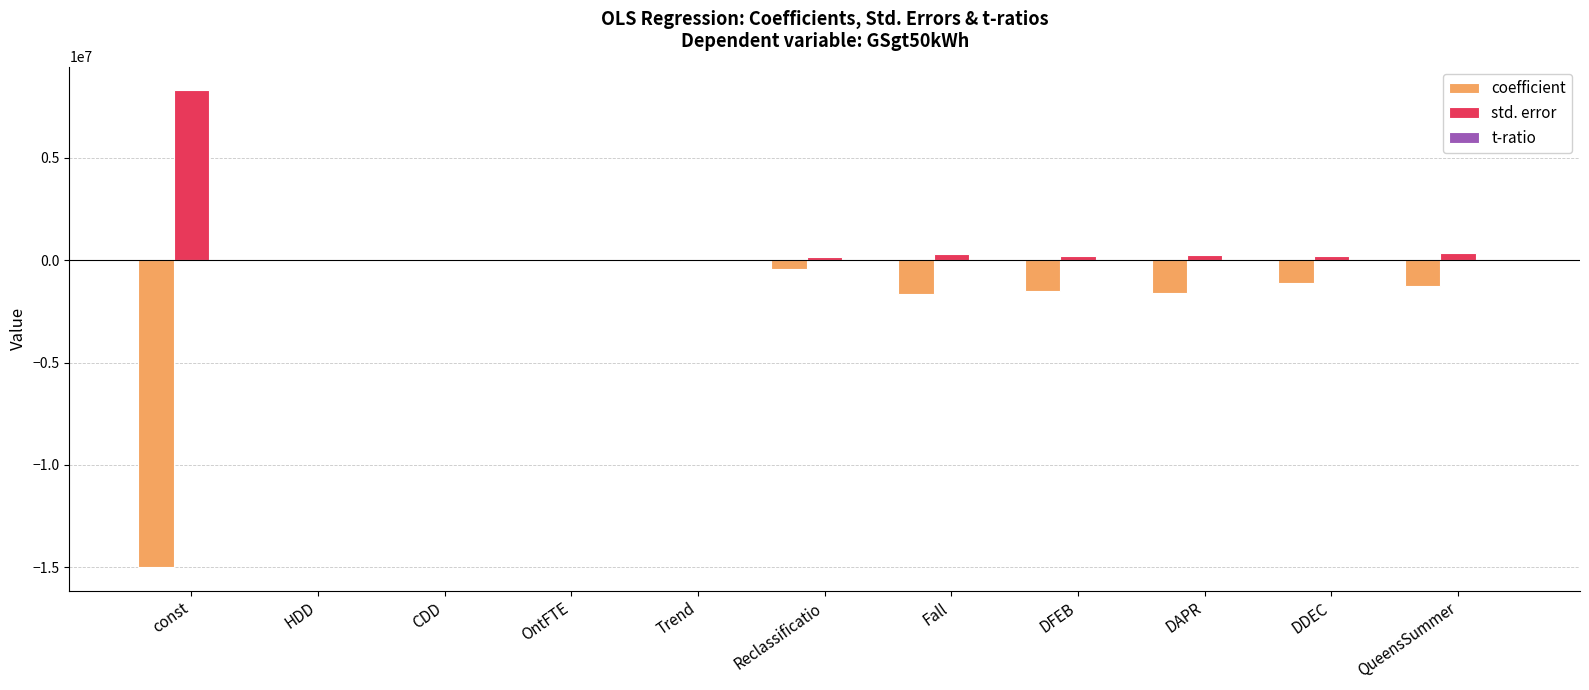

Which label corresponds to the largest value in the chart?

const